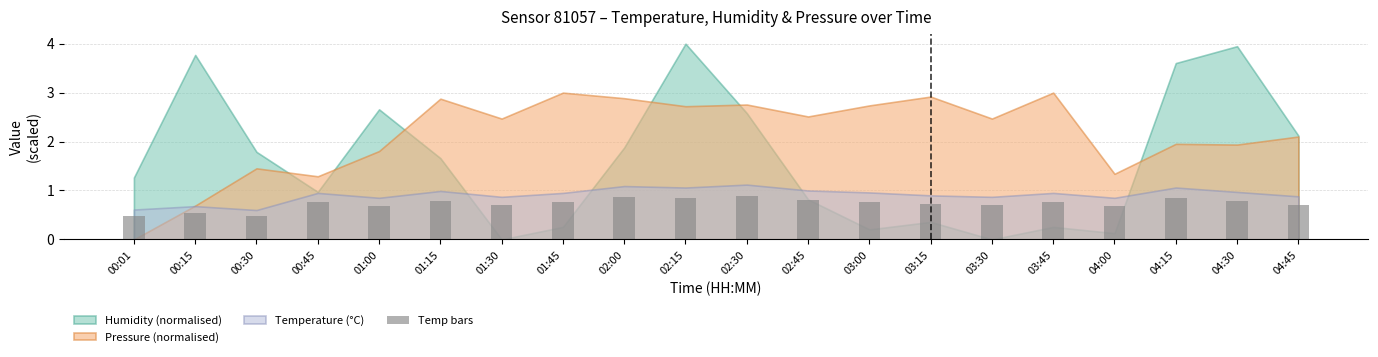

What is the change in value from 01:15 to 01:30?

-0.1